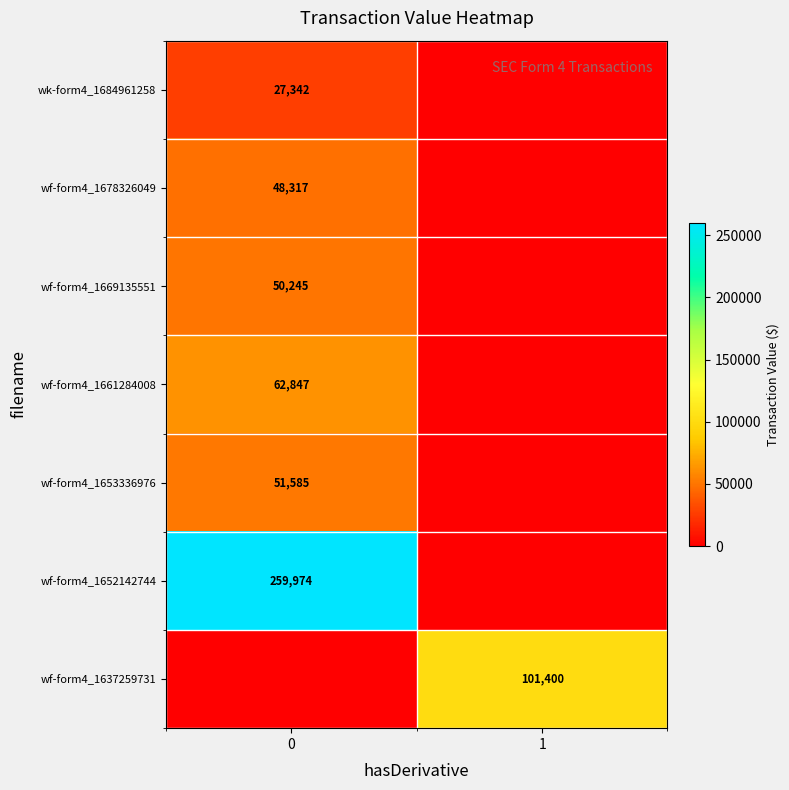

The wf-form4_1669135551 series shows 50245 at 0. True or false?

True